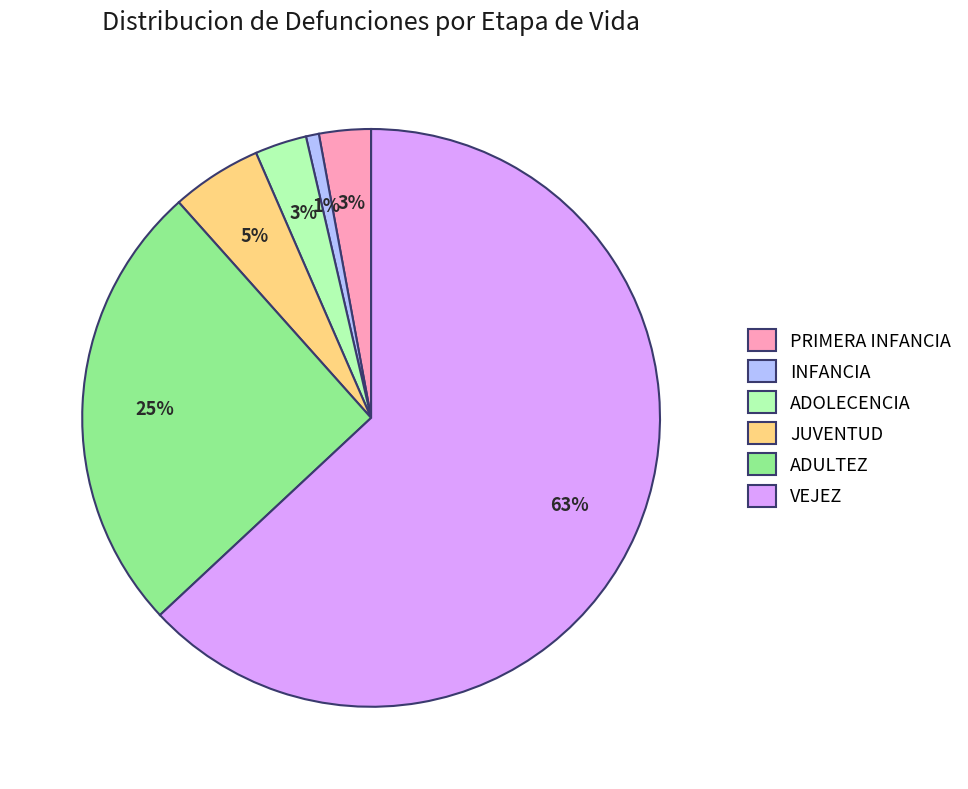

Count the number of slices in the pie.

6